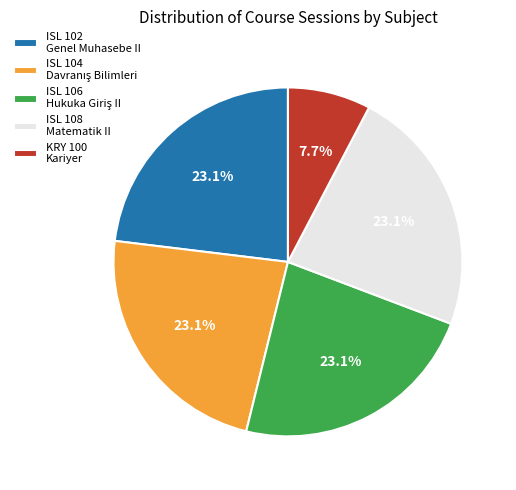

Which category has the smallest portion of the pie?

KRY 100 Kariyer